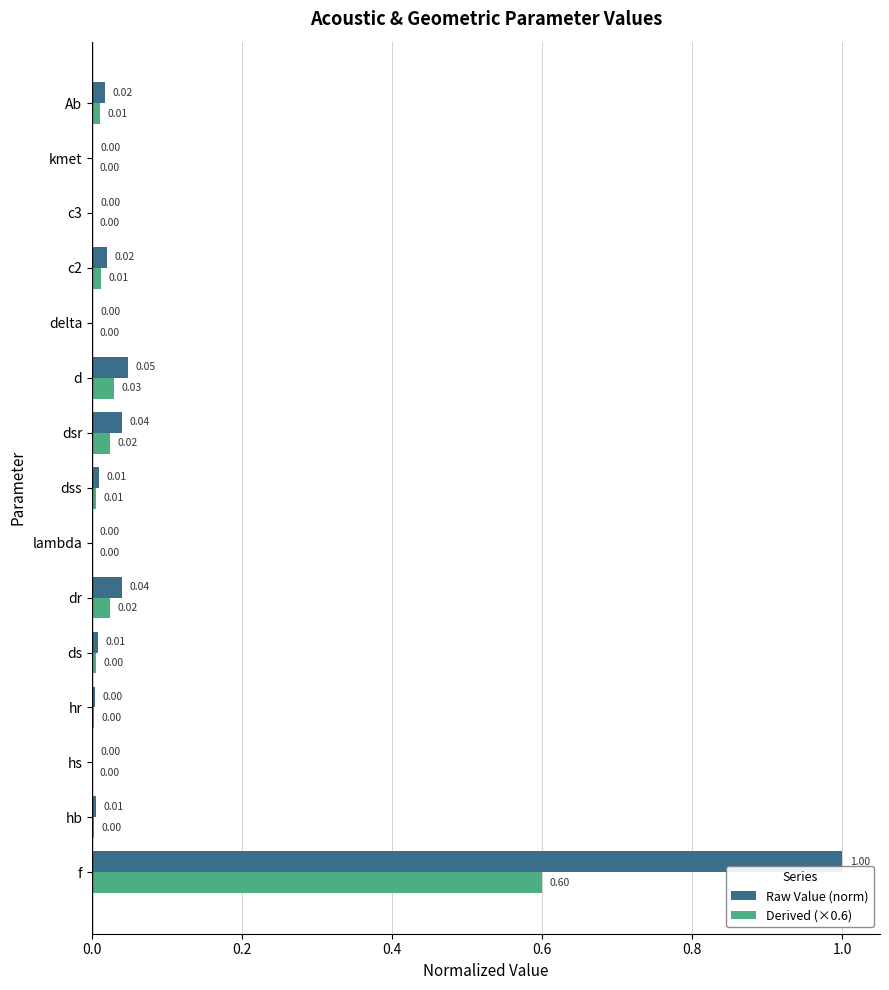

Which category has the highest value in the Derived (×0.6) series?

f